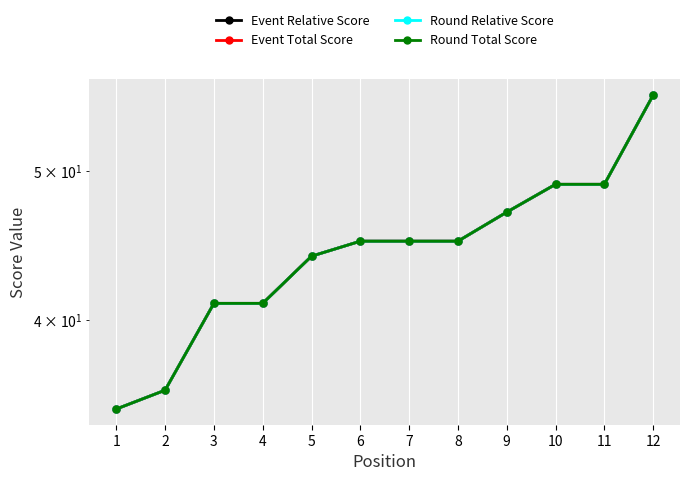

What is the smallest value displayed?

35